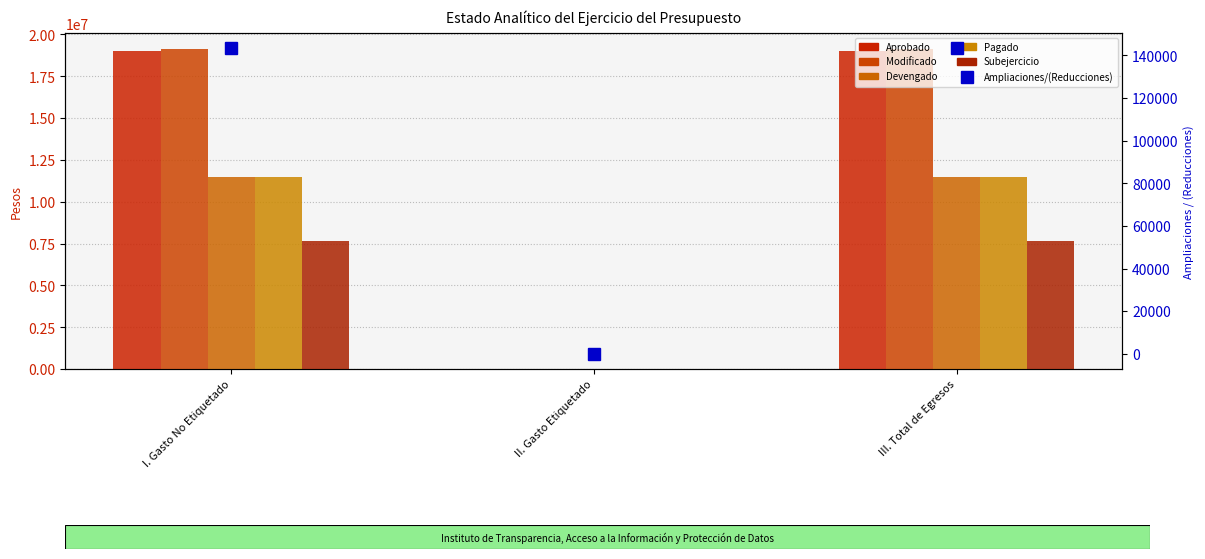

Which category has the lowest value across all series?

II. Gasto Etiquetado